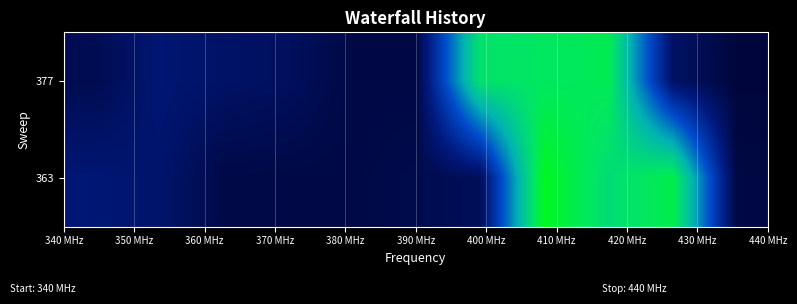

Reading left to right, what are all the values shown in this chart?

377: 0.1	0.2	0.1	0.1	0.1	0.1	0.8	0.8	0.8	0.1	0.1
363: 0.2	0.2	0.1	0.1	0.1	0.1	0.1	0.9	0.8	0.9	0.1